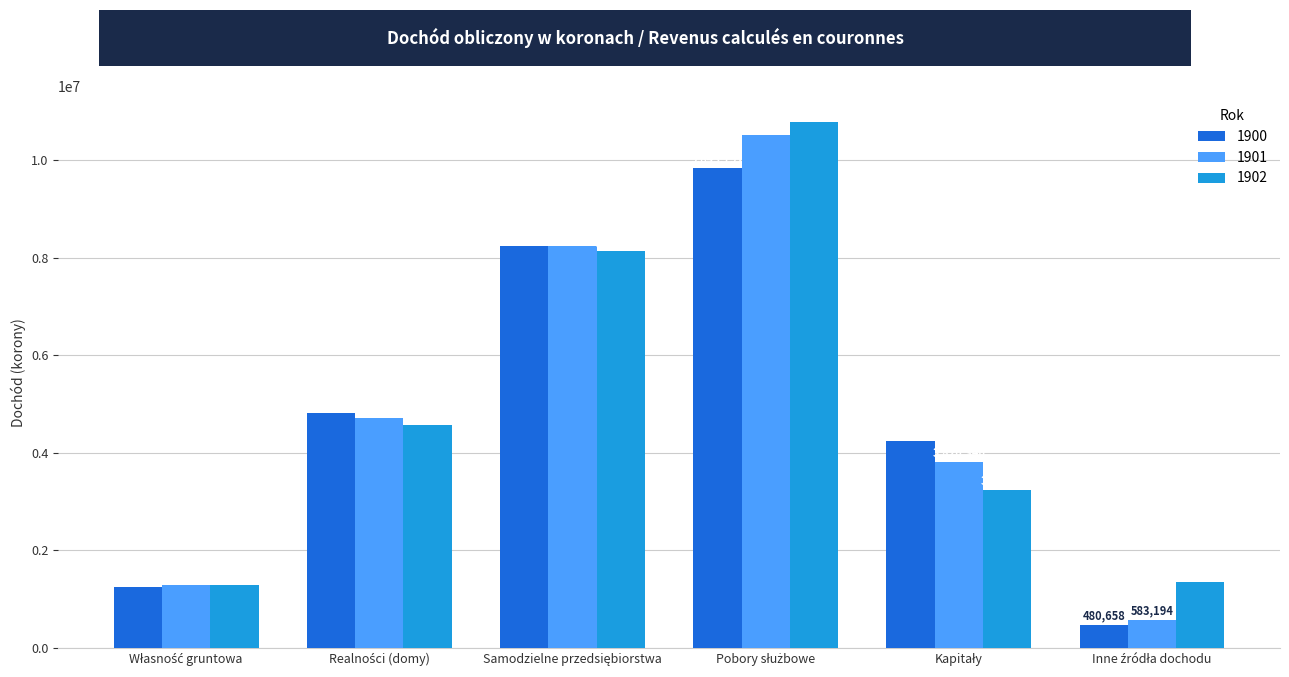

What is the difference between the second highest and minimum values in the 1900 series?

7760650